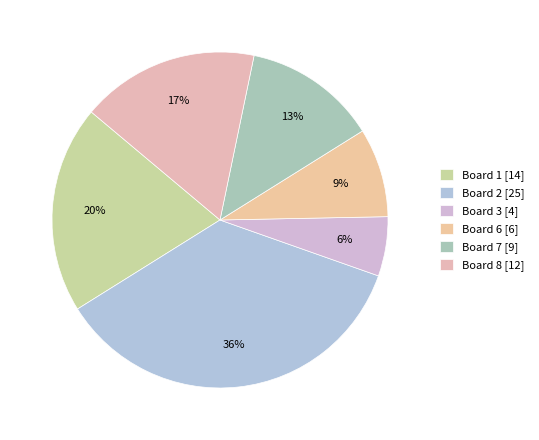

Does any single category account for the majority?

No